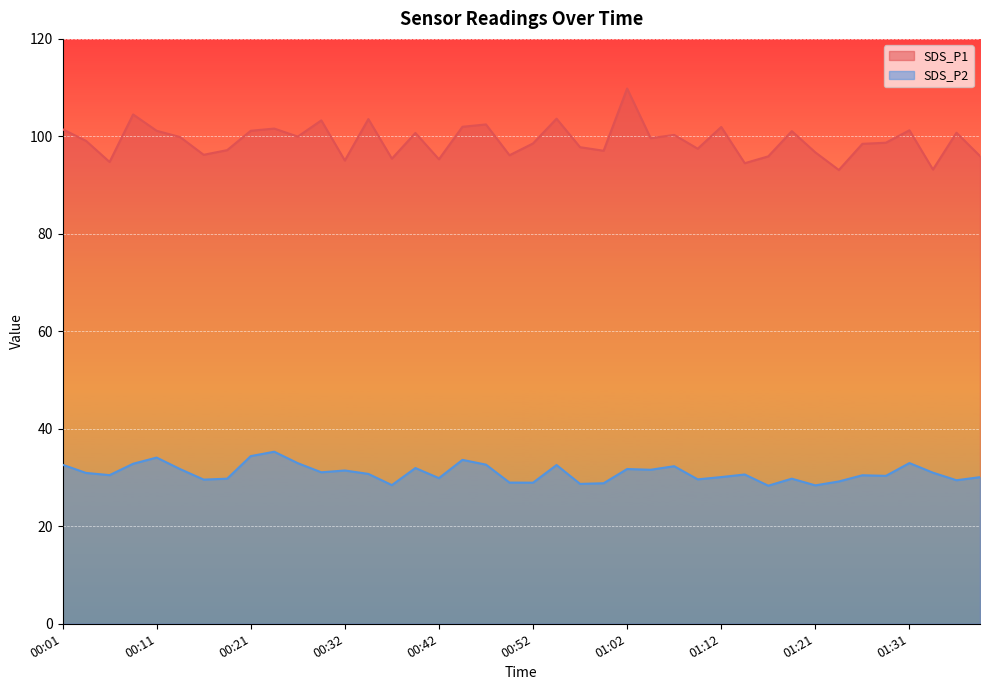

Reading left to right, what are all the values shown in this chart?

SDS_P1: 00:01=101.5	00:03=99.1	00:06=94.8	00:08=104.5	00:11=101.2	00:13=99.8	00:16=96.2	00:18=97.2	00:21=101.2	00:24=101.6	00:27=100.0	00:29=103.3	00:32=95.0	00:35=103.5	00:37=95.4	00:40=100.7	00:42=95.3	00:45=102.0	00:47=102.5	00:50=96.1	00:52=98.5	00:54=103.6	00:57=97.8	00:59=97.0	01:02=109.8	01:04=99.6	01:07=100.3	01:09=97.5	01:12=101.9	01:14=94.5	01:16=95.9	01:19=101.1	01:21=96.7	01:24=93.1	01:26=98.5	01:29=98.7	01:31=101.2	01:34=93.2	01:36=100.8	01:39=96.0
SDS_P2: 00:01=32.6	00:03=30.9	00:06=30.5	00:08=32.8	00:11=34.1	00:13=31.7	00:16=29.6	00:18=29.8	00:21=34.4	00:24=35.3	00:27=33.0	00:29=31.1	00:32=31.4	00:35=30.8	00:37=28.4	00:40=31.9	00:42=29.9	00:45=33.6	00:47=32.6	00:50=29.0	00:52=28.9	00:54=32.6	00:57=28.7	00:59=28.8	01:02=31.8	01:04=31.6	01:07=32.3	01:09=29.6	01:12=30.1	01:14=30.6	01:16=28.3	01:19=29.8	01:21=28.4	01:24=29.2	01:26=30.5	01:29=30.4	01:31=33.0	01:34=31.0	01:36=29.4	01:39=30.1